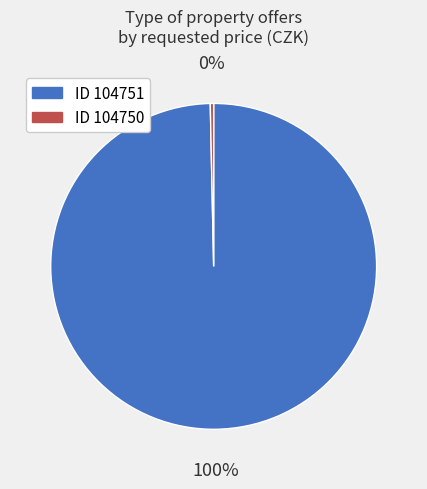

Approximately how many times larger is the value at ID 104751 compared to ID 104750?

298.9